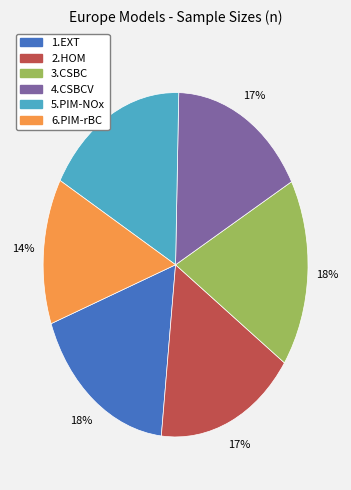

Do 2.HOM and 4.CSBCV together represent more than half of the pie?

No